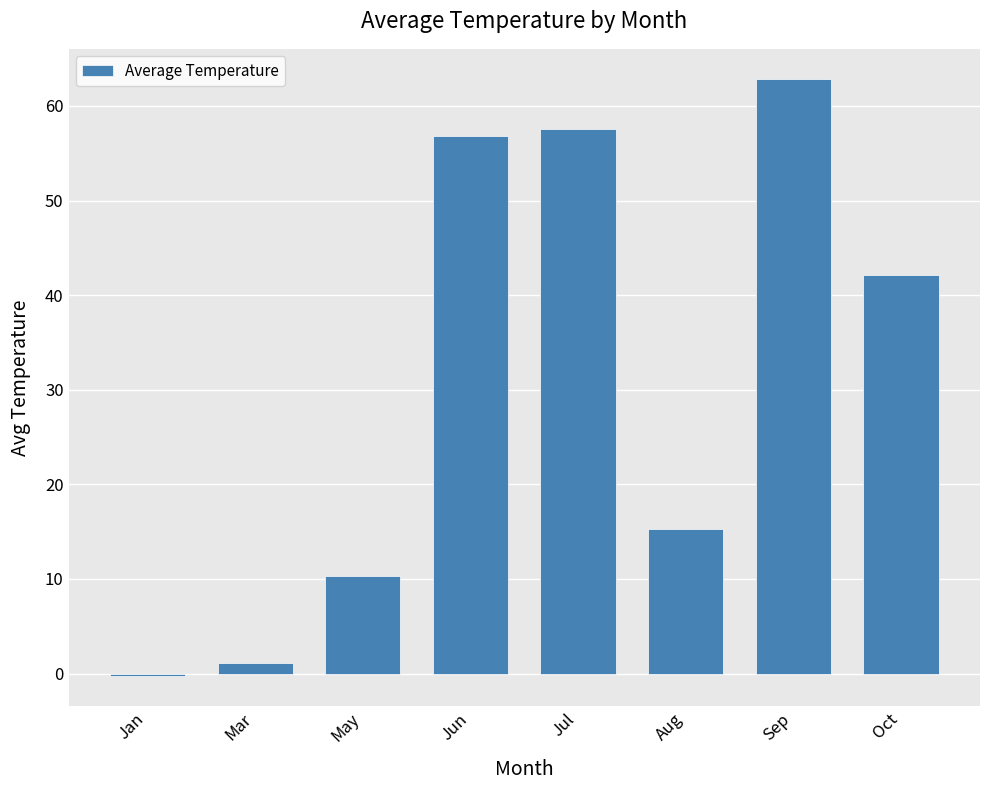

What is the sum of all values?

245.8